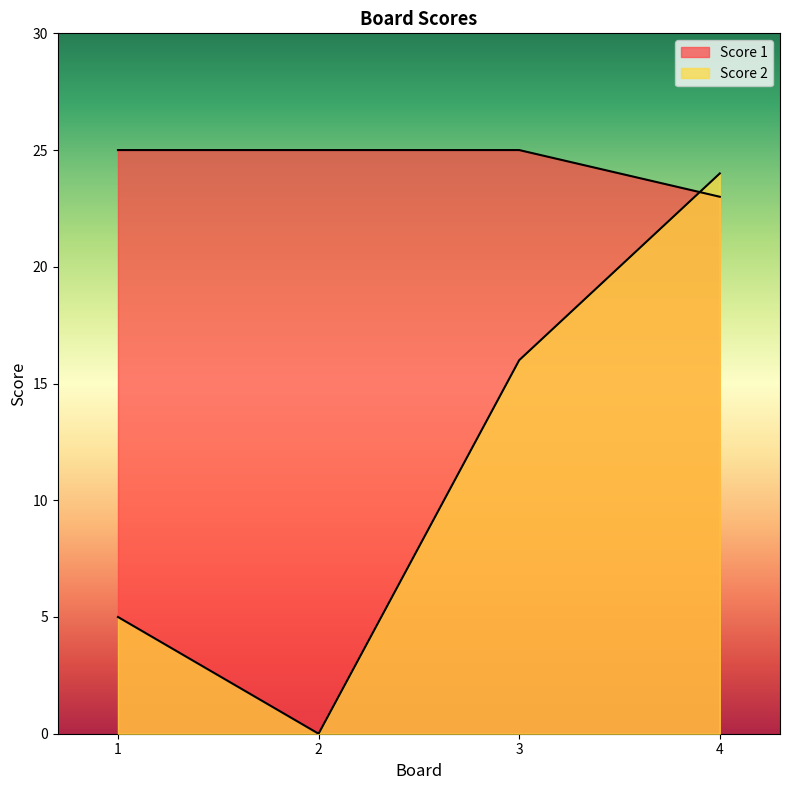

At how many categories does at least one series exceed 7?

4